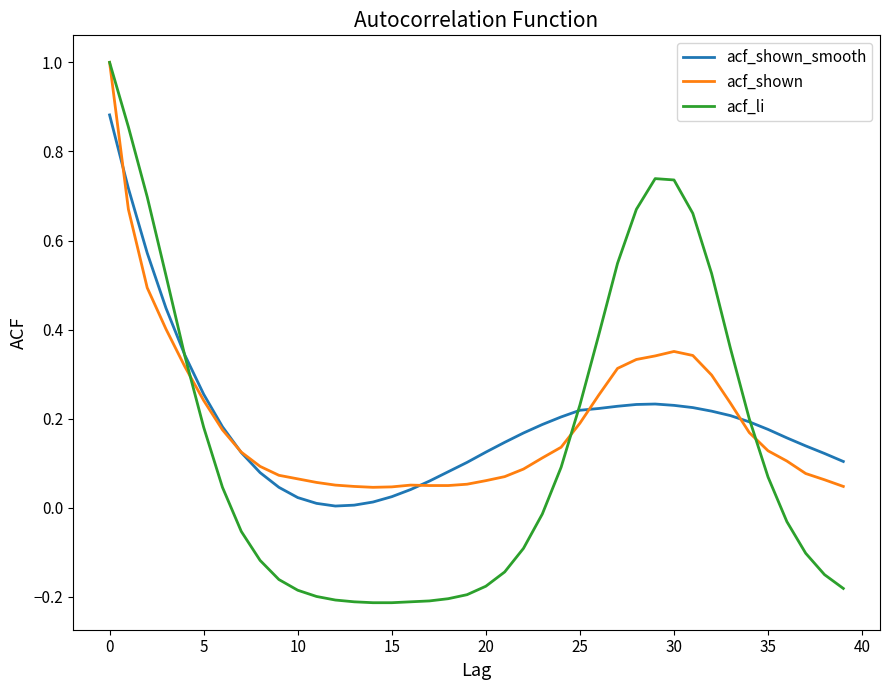

What is the maximum value for acf_shown?

1.0